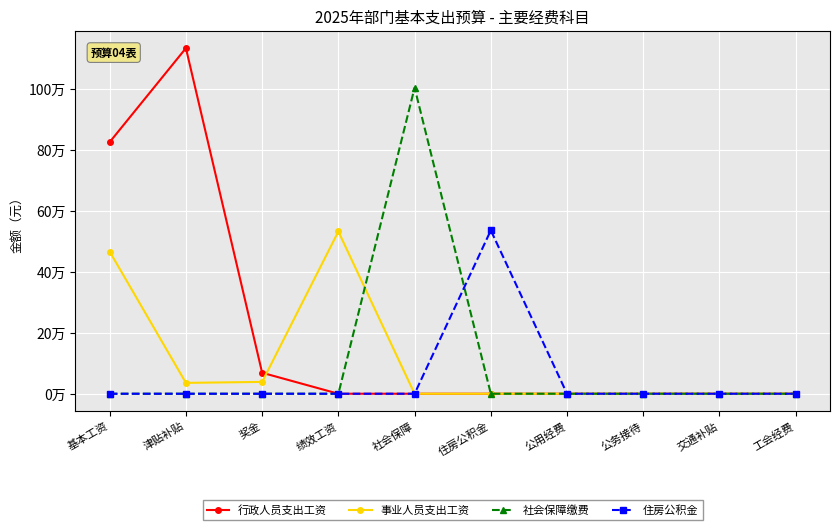

Does the chart have visible grid lines?

Yes